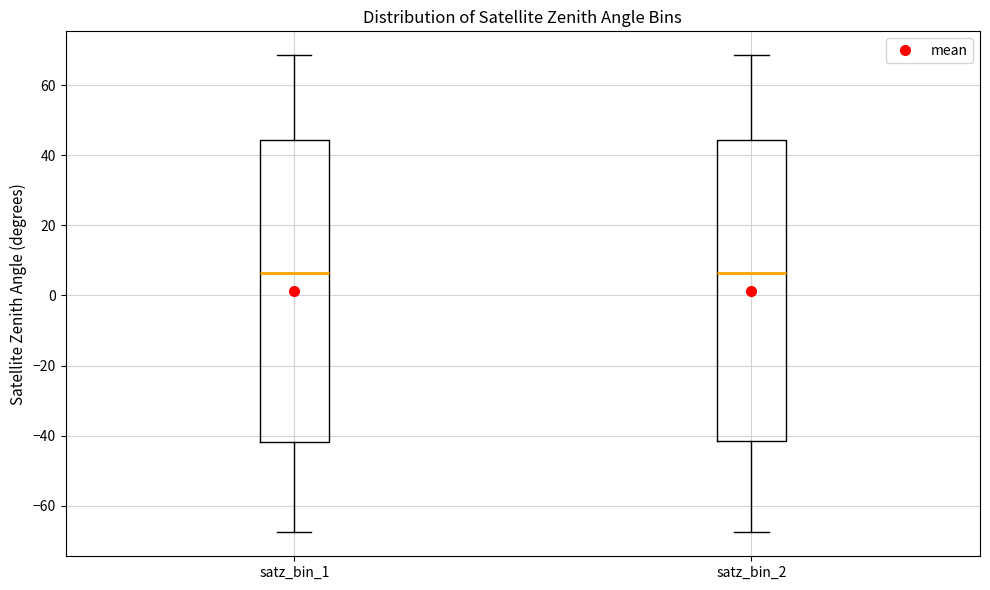

Where does the median line of the box for satz_bin_1 sit on the y-axis? The values are not printed on the chart, so give them approximately, as read against the axis.

6